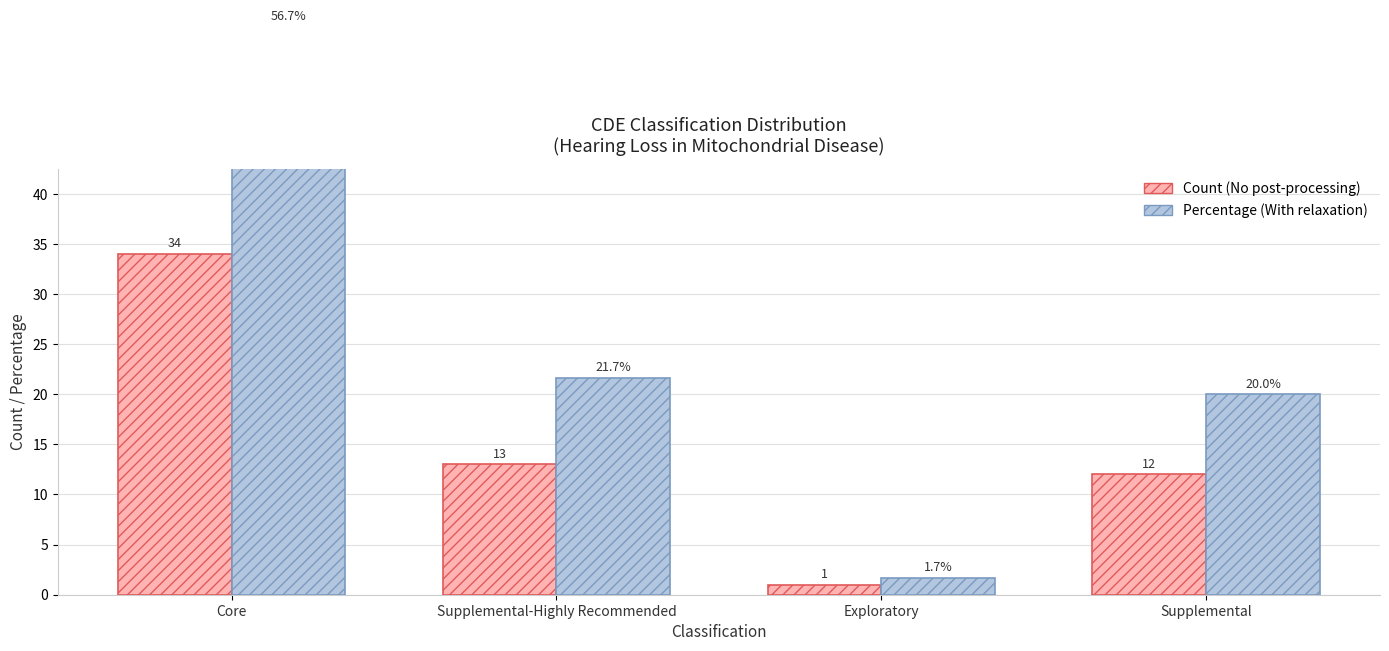

Rank the categories by Count value from highest to lowest.

Core, Supplemental-Highly Recommended, Supplemental, Exploratory